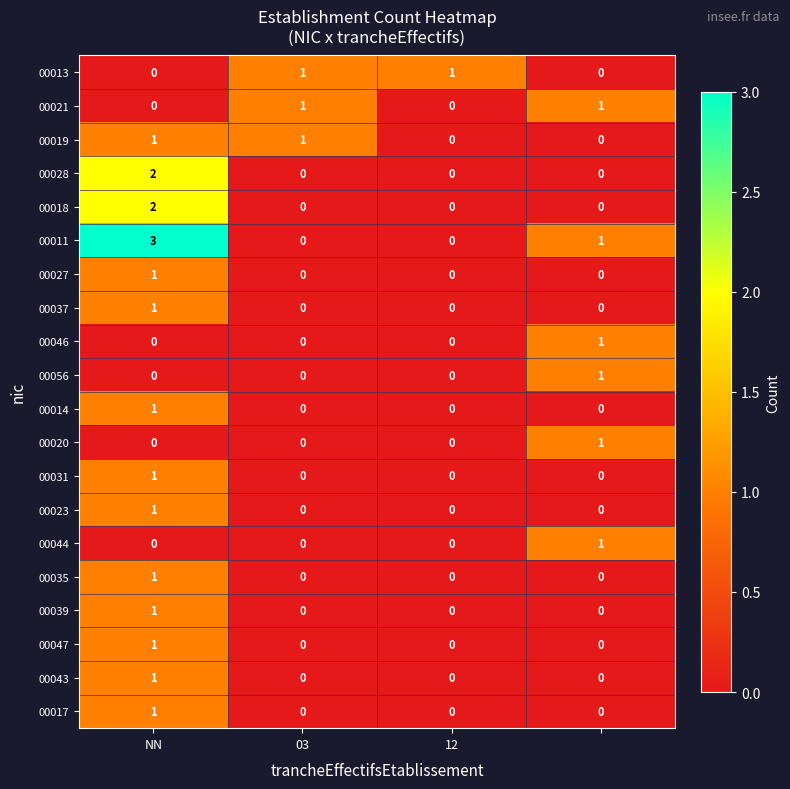

Which series has the largest total across all categories?

00011